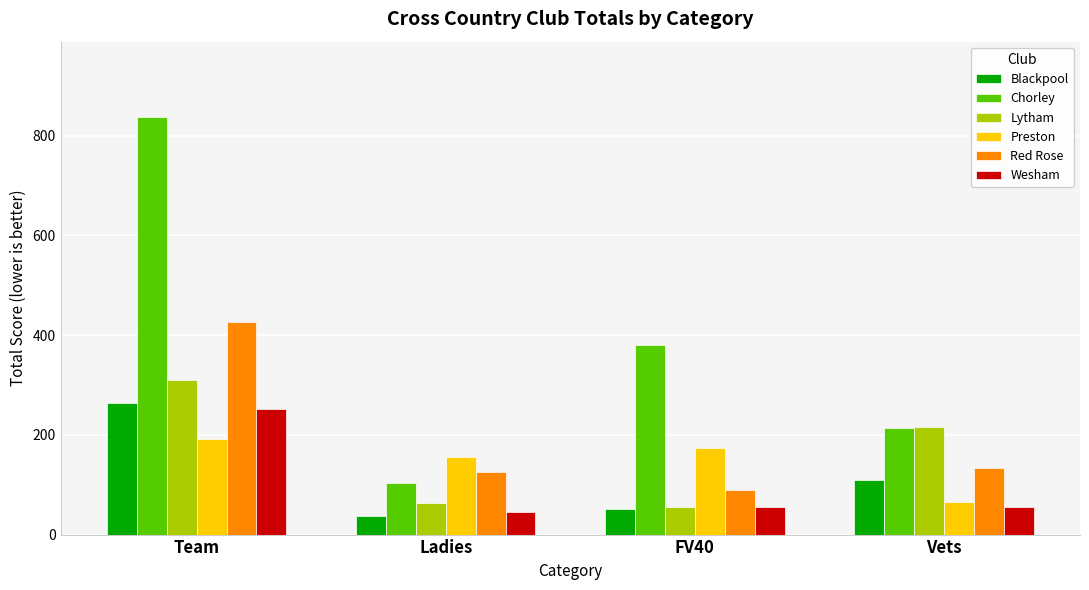

What is the difference between the Wesham values at Team and Vets?

196